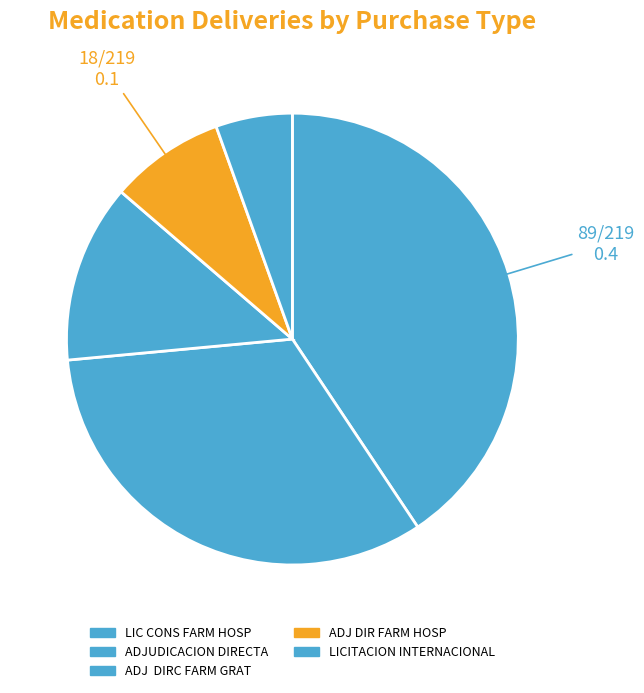

To the nearest percent, what is the average slice percentage?

20%